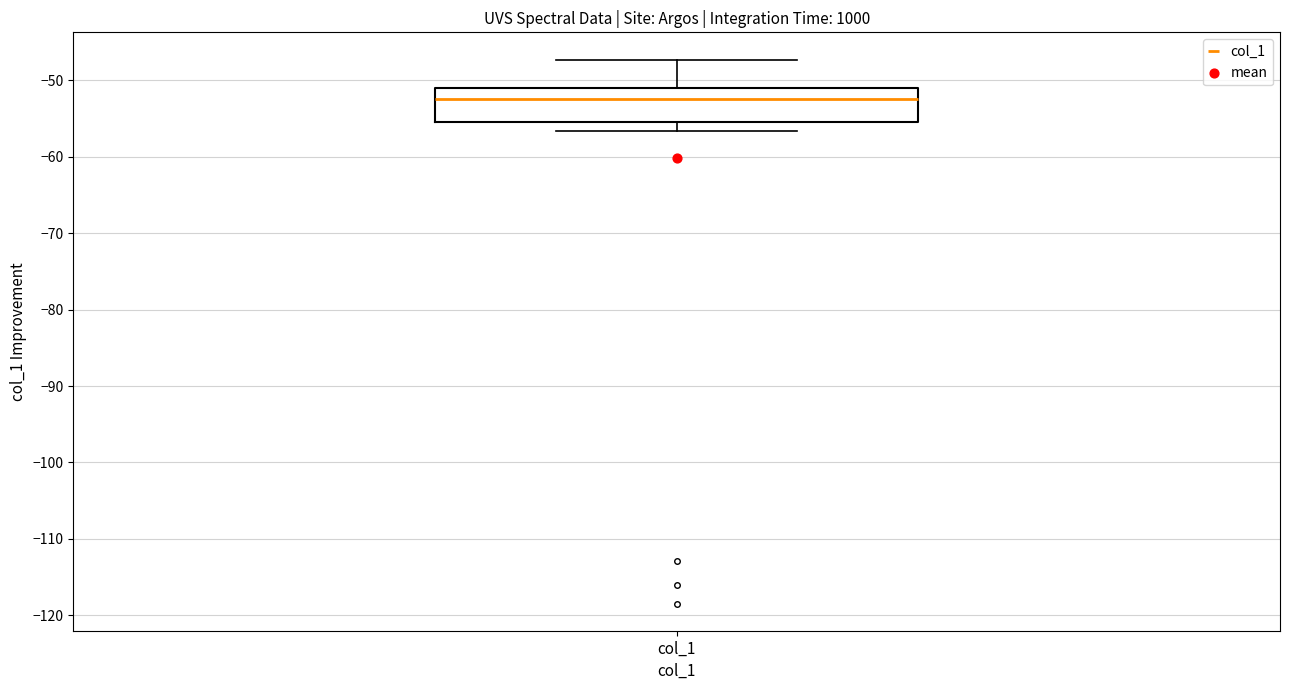

Transcribe this box plot: give where the median line is, the range the box spans, and where the two whiskers end, as read against the y-axis. The values are not printed on the chart, so give them approximately, as read against the axis.

median -52, box -55 to -51, whiskers -57 to -47